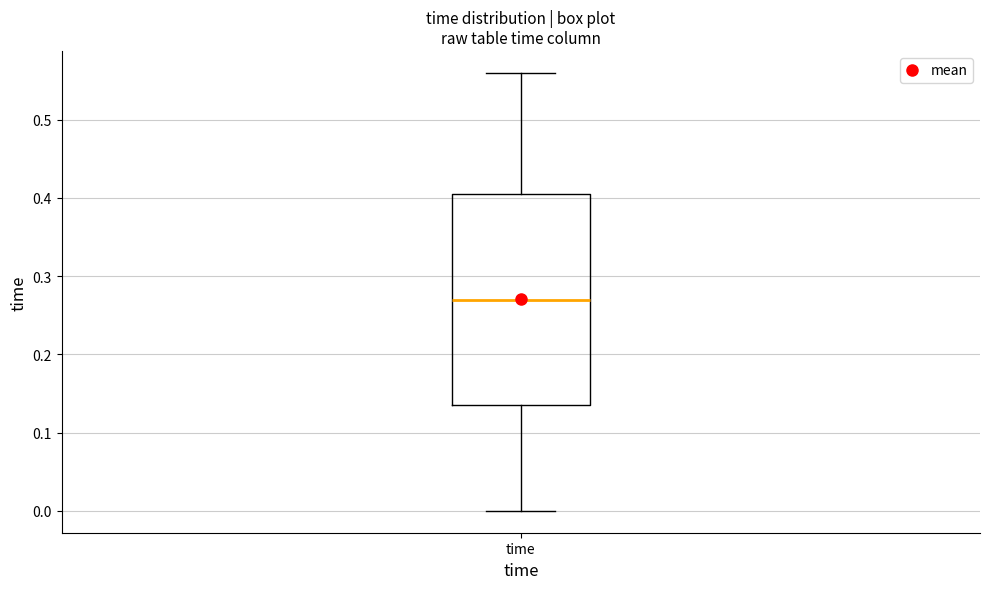

Read this box plot against the y-axis: the position of the median line, the range covered by the box, and the ends of both whiskers. The values are not printed on the chart, so give them approximately, as read against the axis.

median 0.27, box 0.14 to 0.41, whiskers 0.00 to 0.56